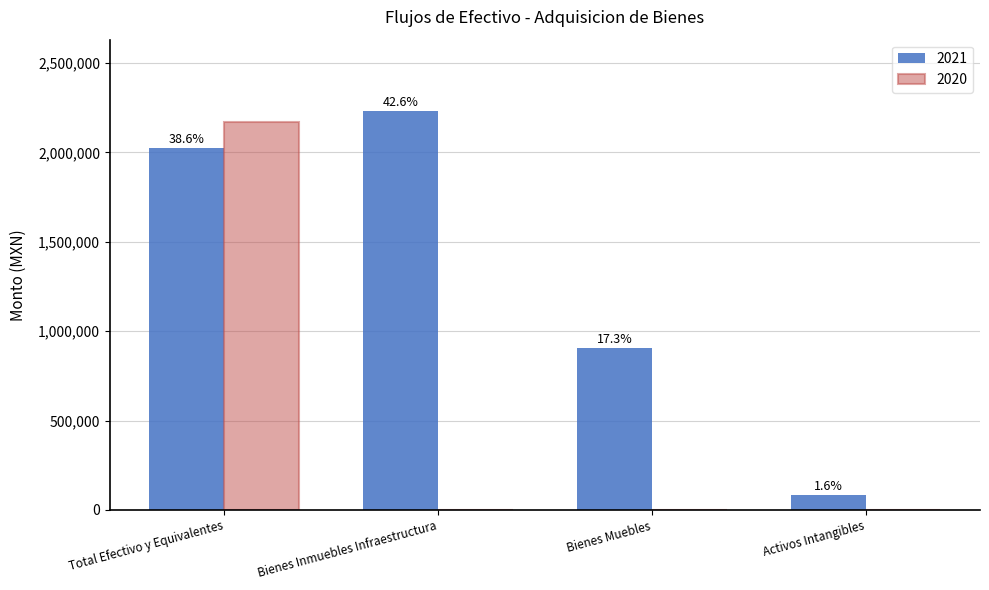

How many groups of bars are there?

4